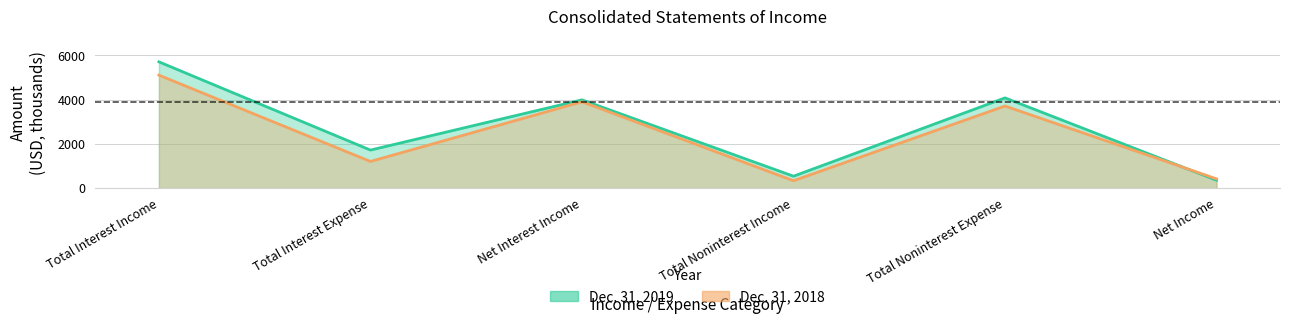

What is the total value across all series at Net Interest Income?

7894